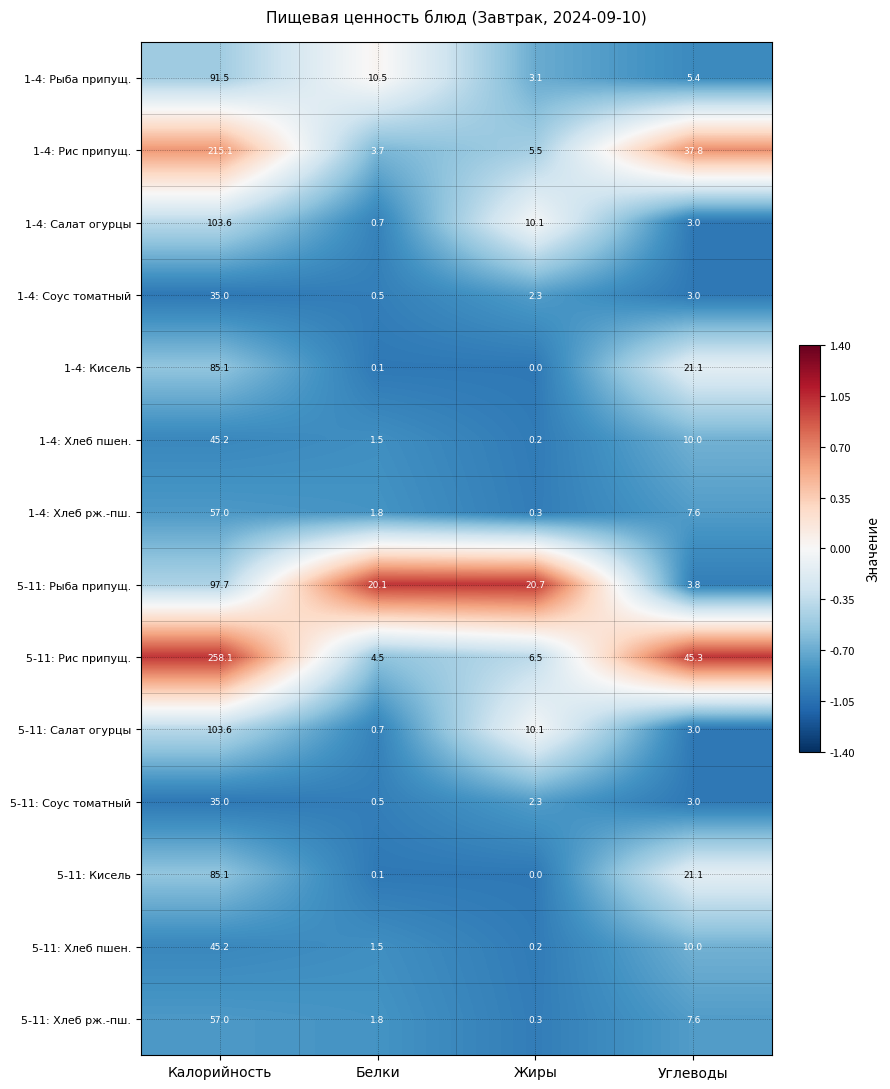

The value of 1-4: Рис припущ. at Калорийность is 361.6. True or false?

False